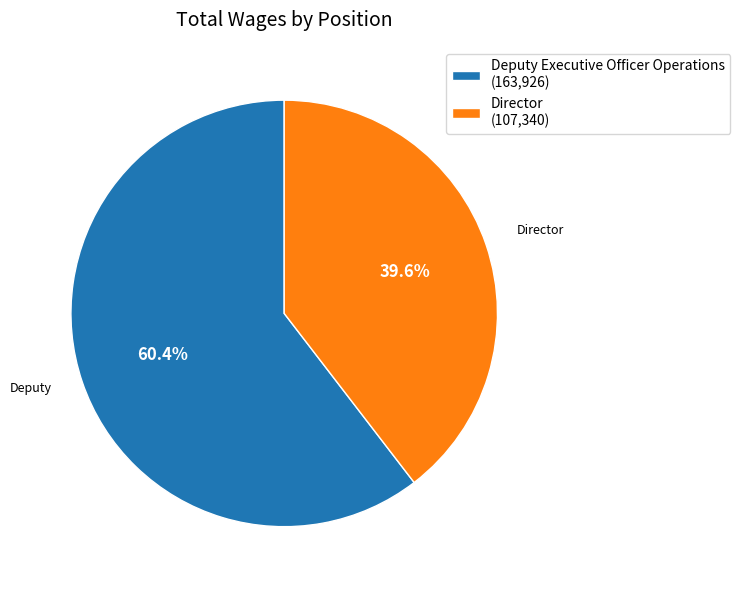

Which category has the biggest portion of the pie?

Deputy Executive Officer Operations